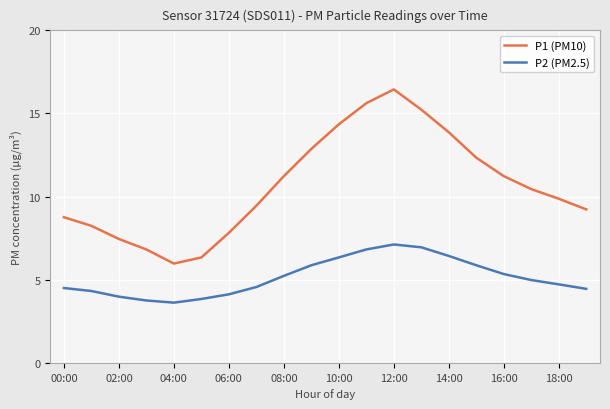

True or false: P2 (PM2.5) and P1 (PM10) cross at least once.

False